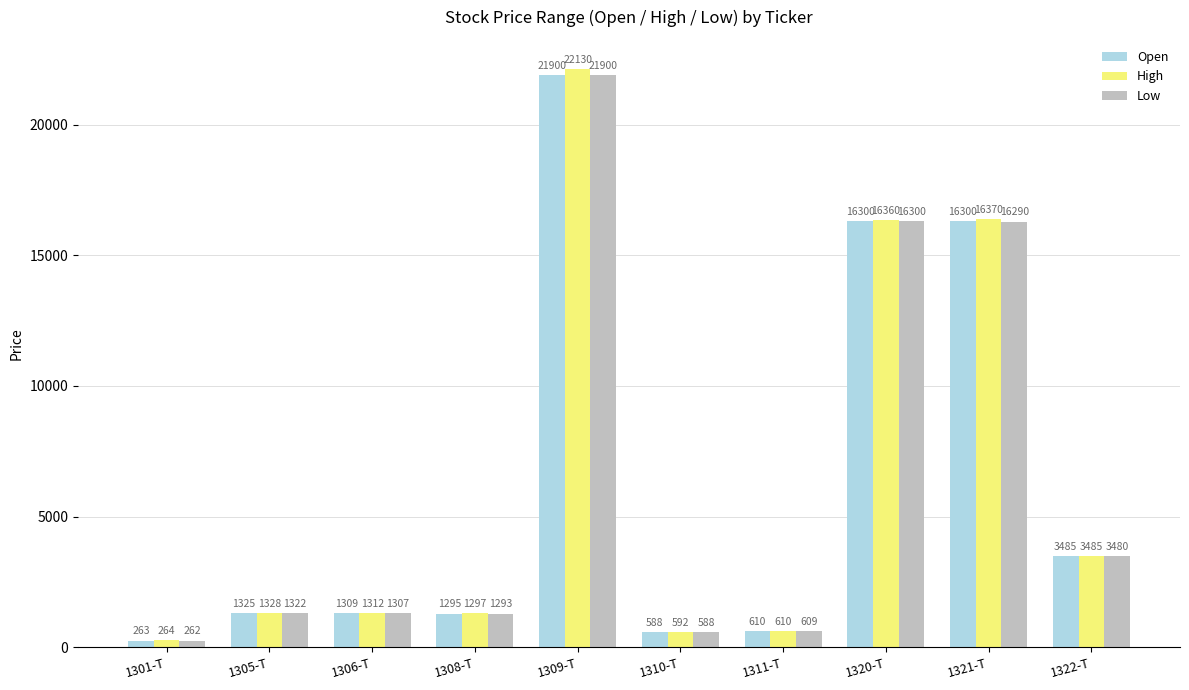

The value of Open at 1309-T is 8153. True or false?

False